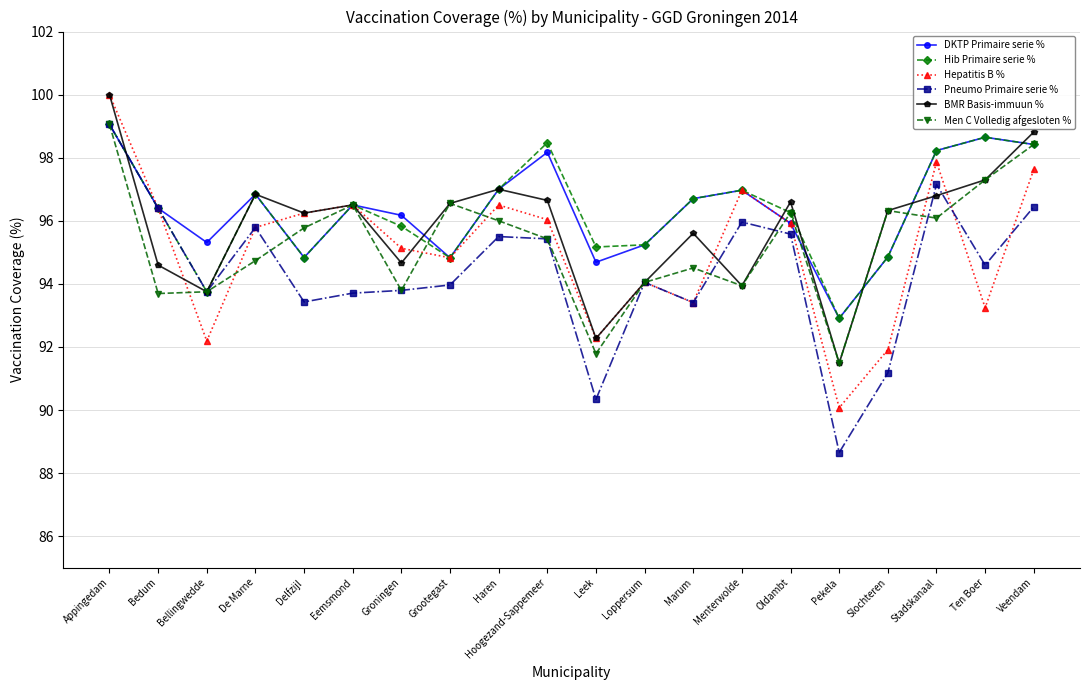

Read the BMR Basis-immuun % value at Groningen.

94.7